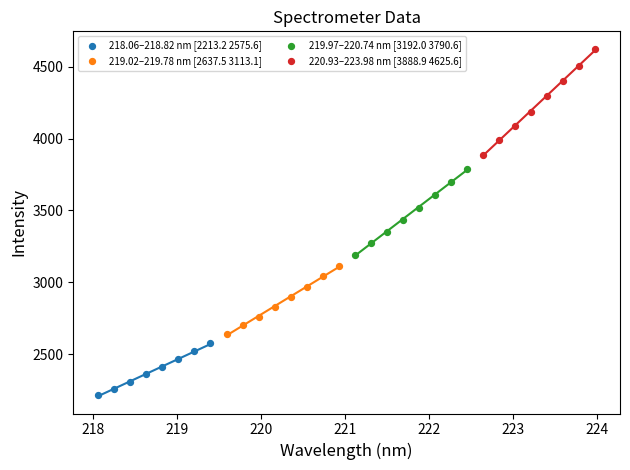

Which series contains the highest Y value?

220.93–223.98 nm [3888.9 4625.6]